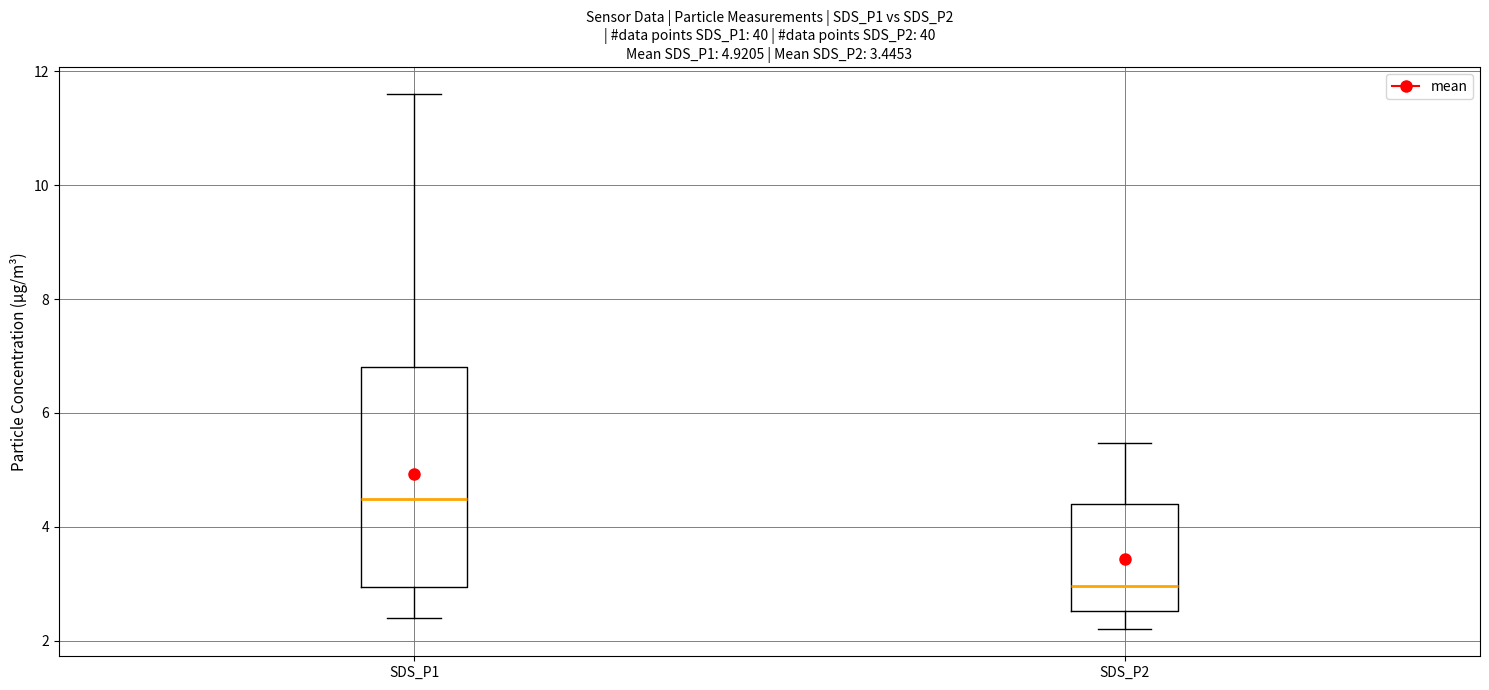

Reading left to right, transcribe this box plot: for each box, give where its median line is, the range the box spans, and where its two whiskers end, as read against the y-axis. The values are not printed on the chart, so give them approximately, as read against the axis.

SDS_P1: median 4.4, box 3.0 to 6.8, whiskers 2.4 to 11.6
SDS_P2: median 3.0, box 2.6 to 4.4, whiskers 2.2 to 5.4